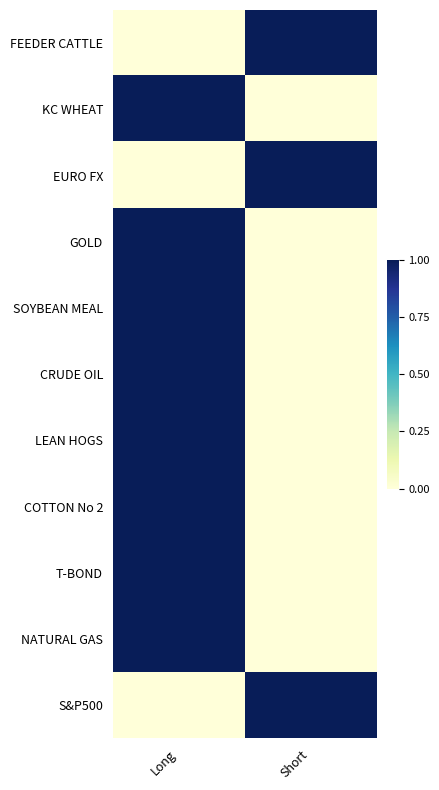

Reading left to right, extract all data points from this chart.

FEEDER CATTLE: Long=0	Short=1
KC WHEAT: Long=1	Short=0
EURO FX: Long=0	Short=1
GOLD: Long=1	Short=0
SOYBEAN MEAL: Long=1	Short=0
CRUDE OIL: Long=1	Short=0
LEAN HOGS: Long=1	Short=0
COTTON No 2: Long=1	Short=0
T-BOND: Long=1	Short=0
NATURAL GAS: Long=1	Short=0
S&P500: Long=0	Short=1